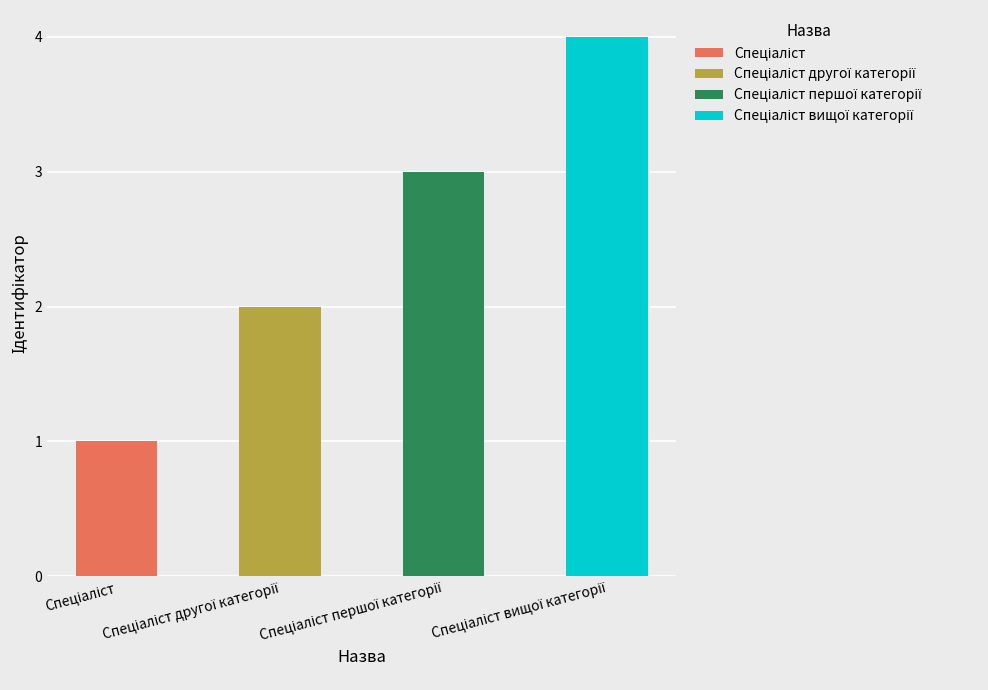

List the labels in order of value, smallest first.

Спеціаліст, Спеціаліст другої категорії, Спеціаліст першої категорії, Спеціаліст вищої категорії